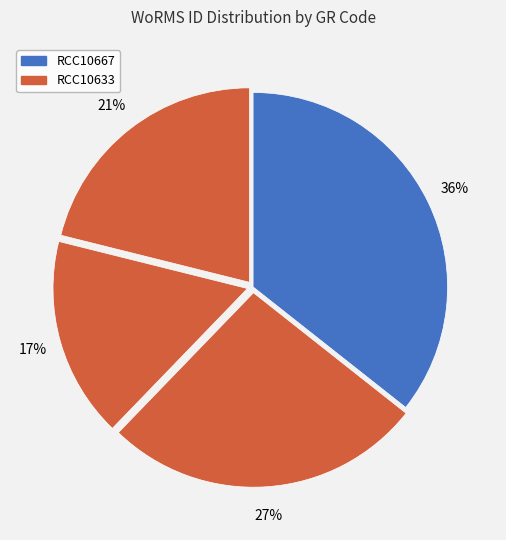

How many segments does this pie chart have?

4